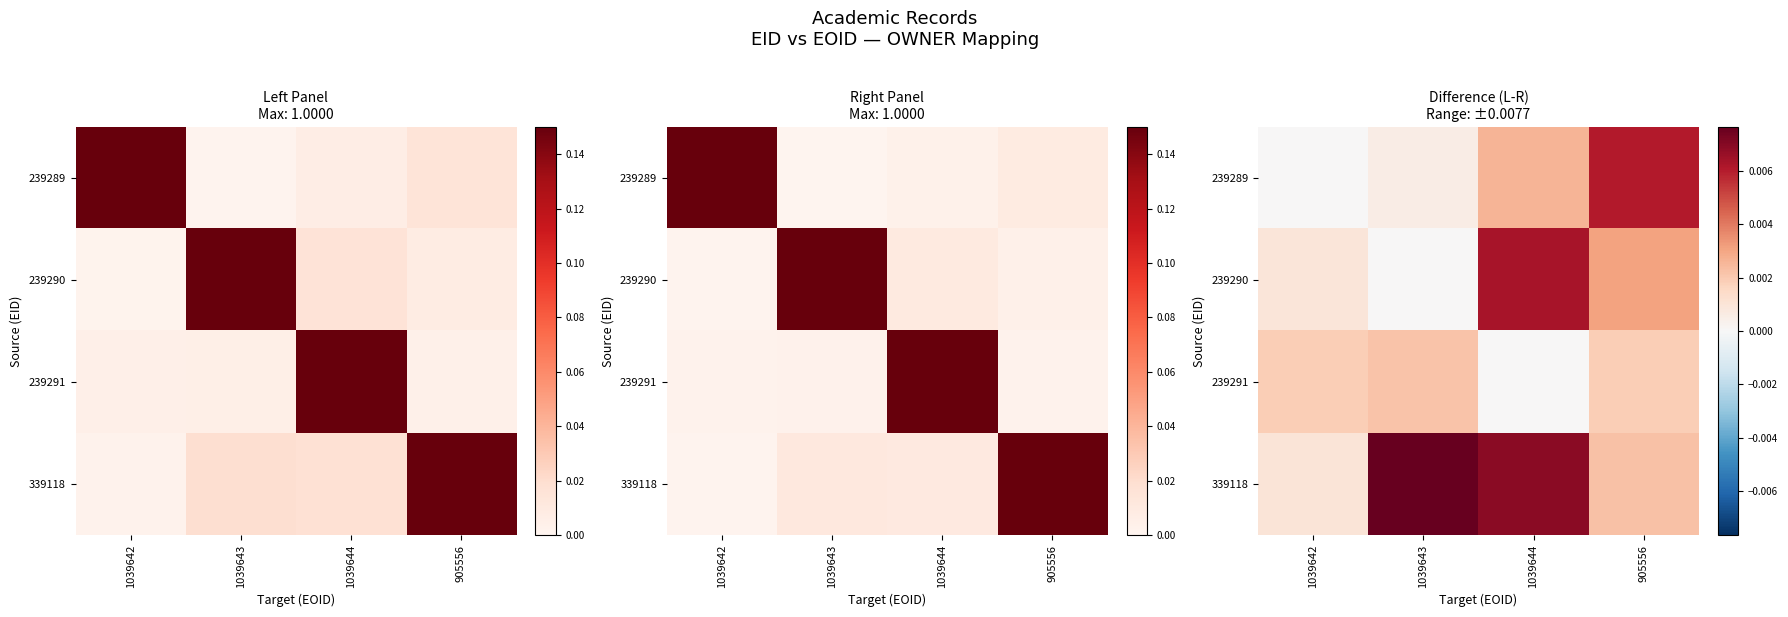

Is it true that 339118 equals 0.0 at 905556?

False